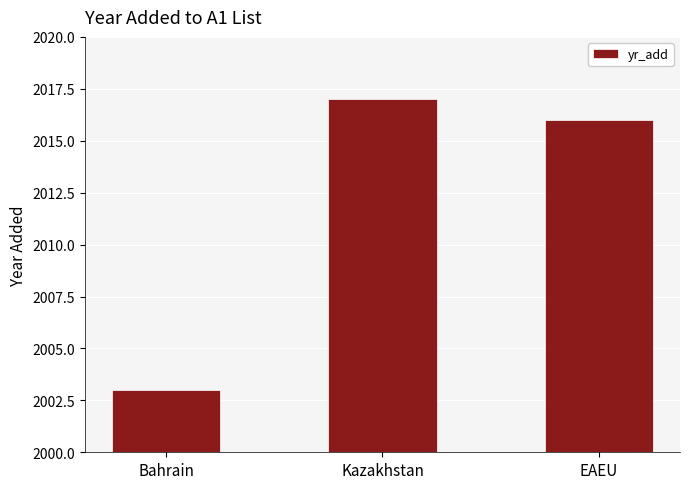

At which category does the chart reach its peak across all series?

Kazakhstan